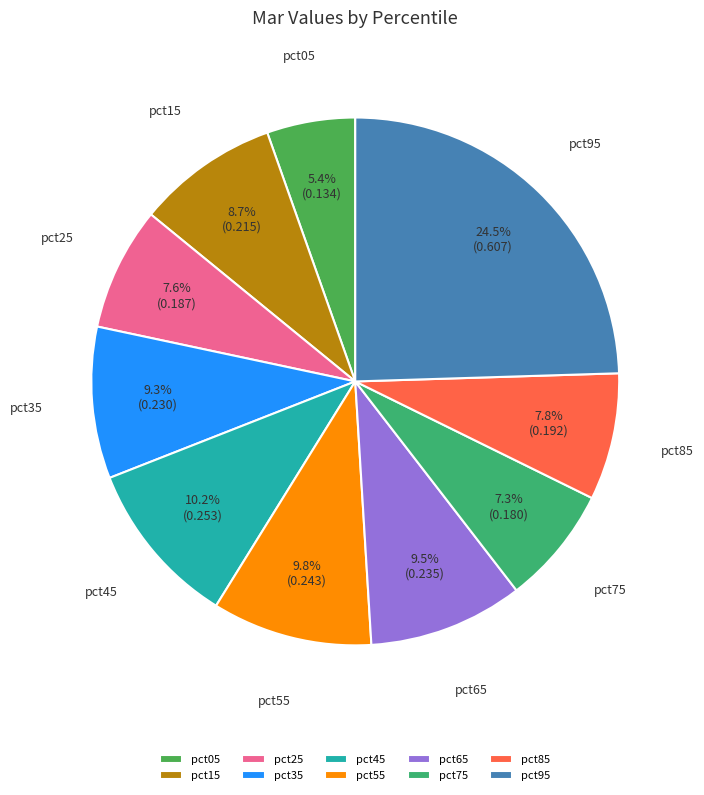

Combined, what portion of the pie is pct95 and pct75?

31.8%